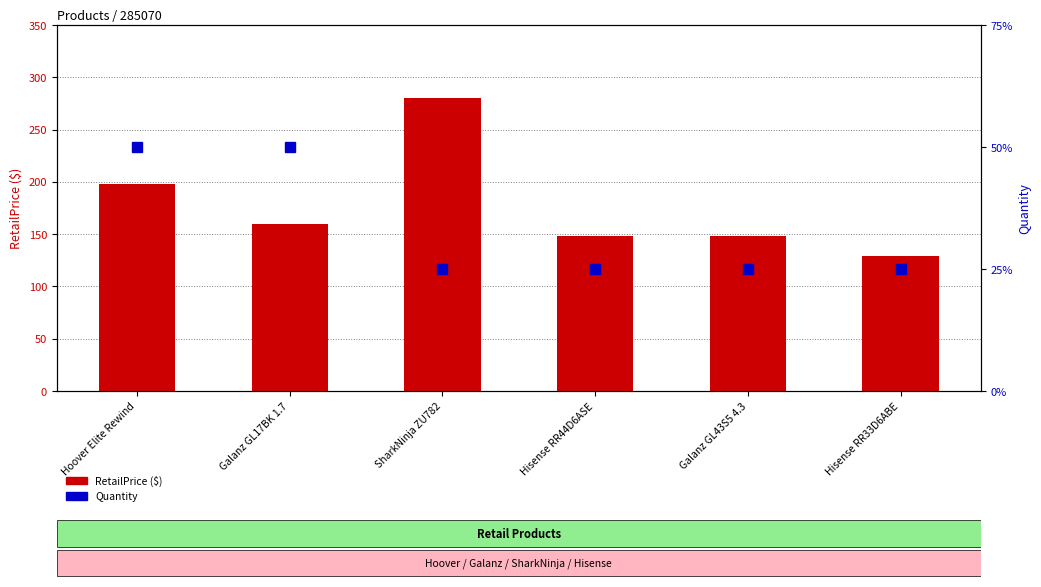

What is the difference between the maximum and second lowest values in the Quantity series?

1.0